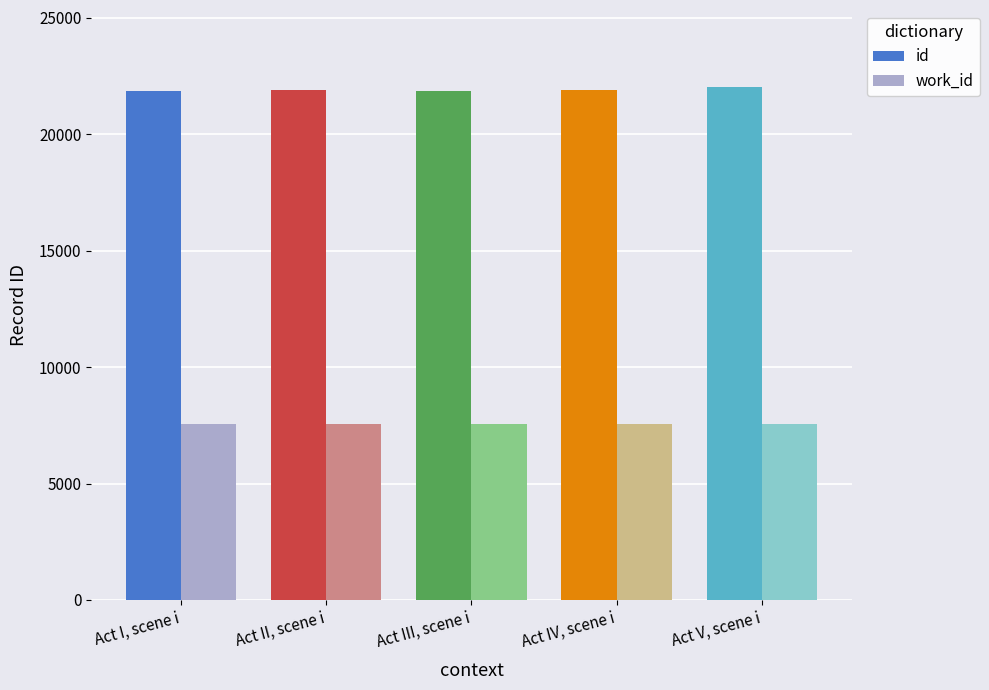

What are all the series names shown in the legend?

id, work_id